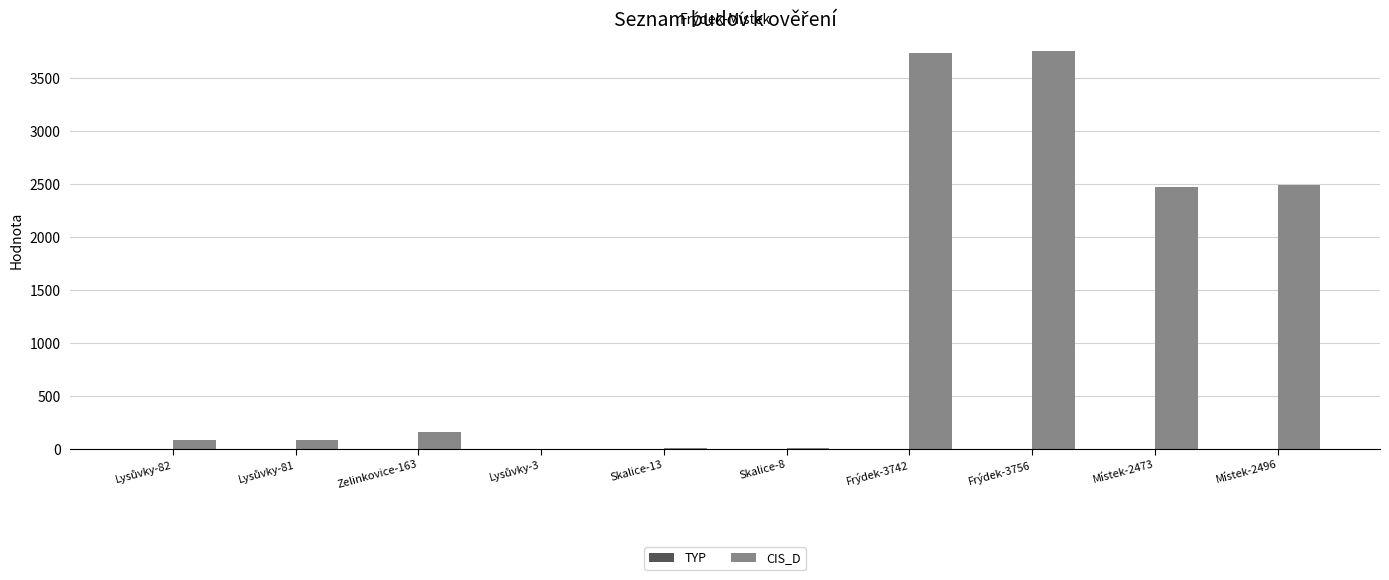

What is the maximum value shown in the chart?

3756